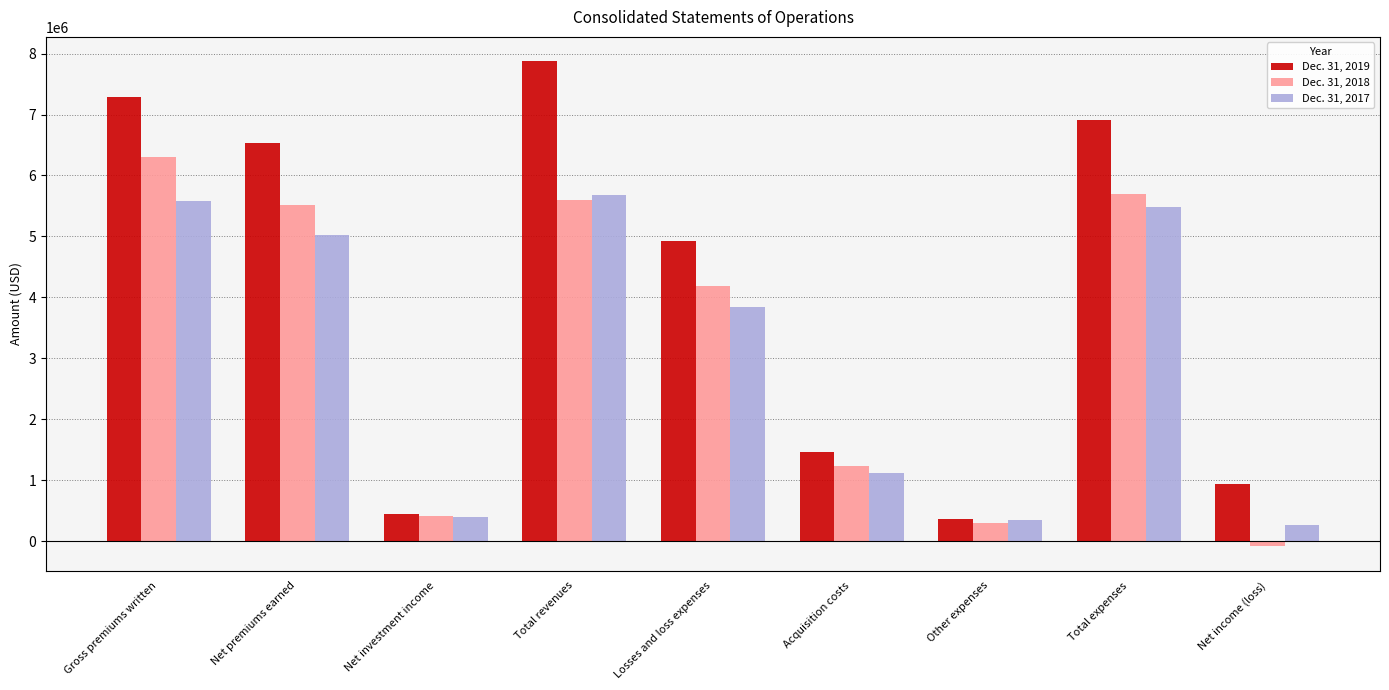

What is the label of the 3rd bar from the left?

Net investment income